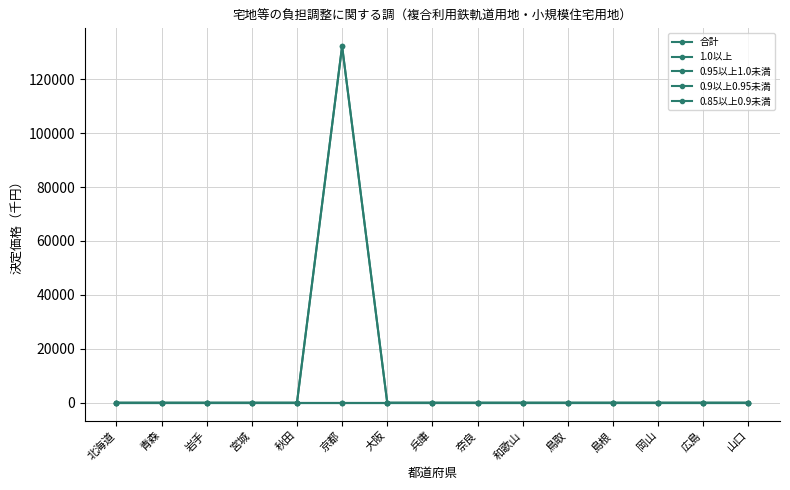

Is this an area chart (filled region under the line)?

No